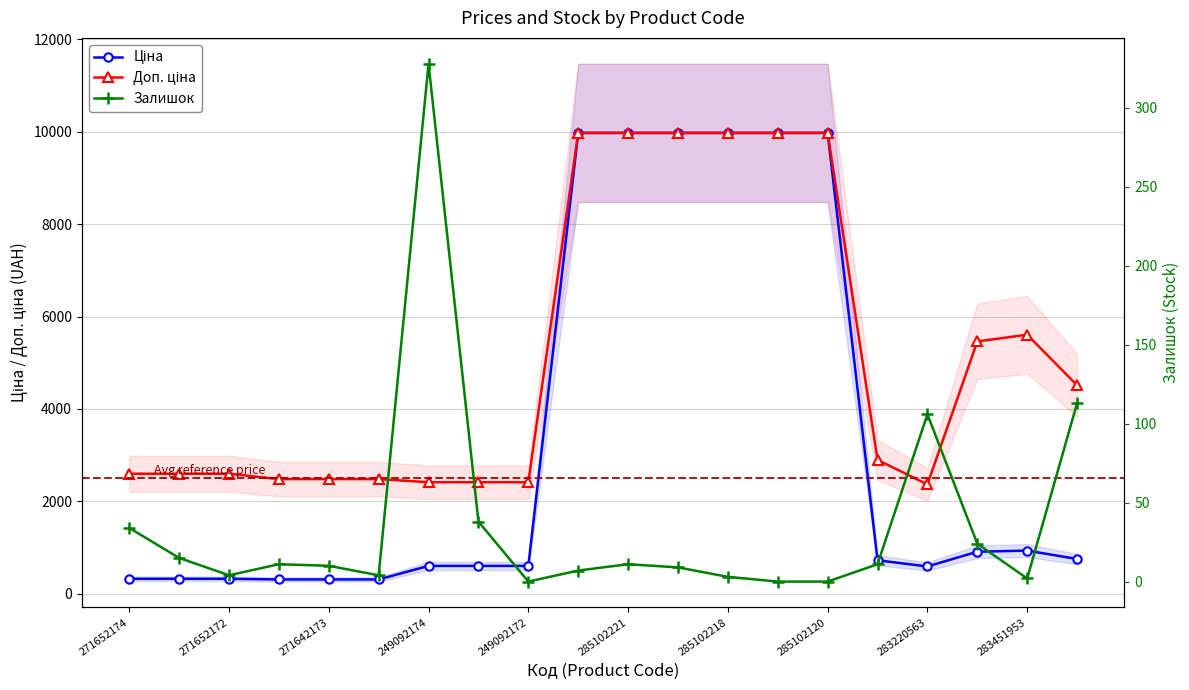

How many interior local peaks does the Залишок series have?

4